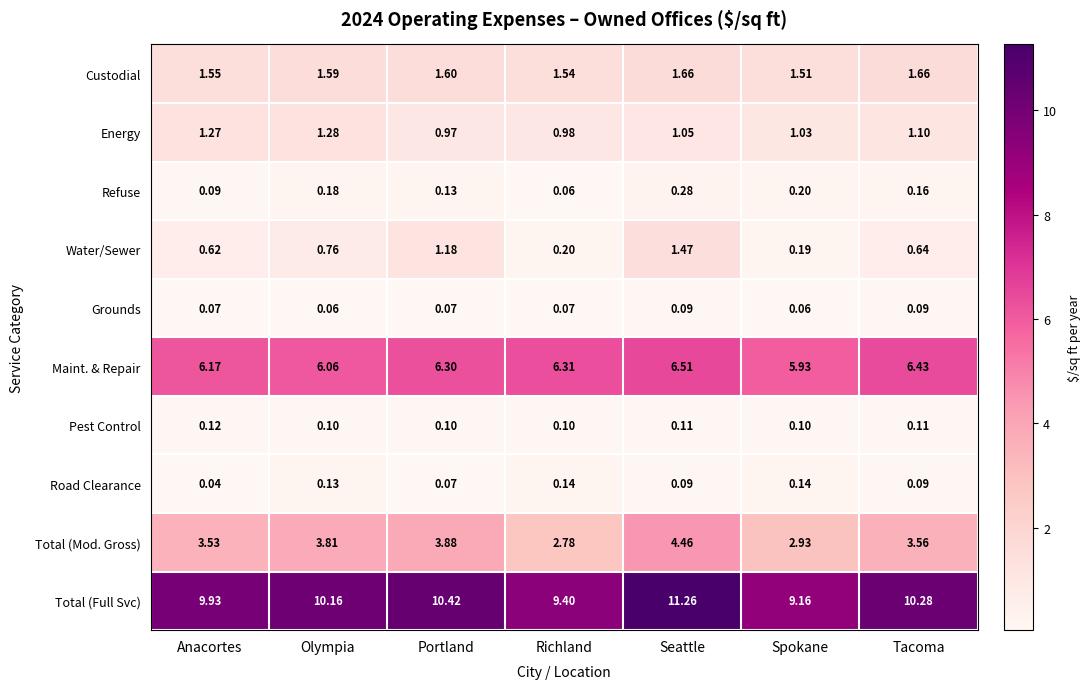

What is the difference between the highest and lowest values at Spokane?

9.1